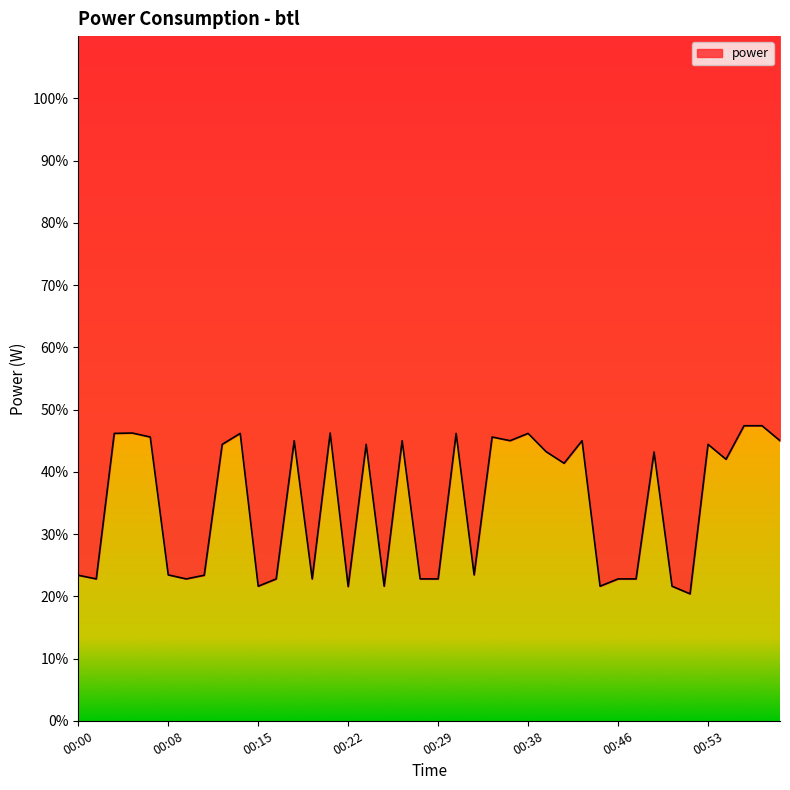

Does the chart display data point markers on the line(s)?

No